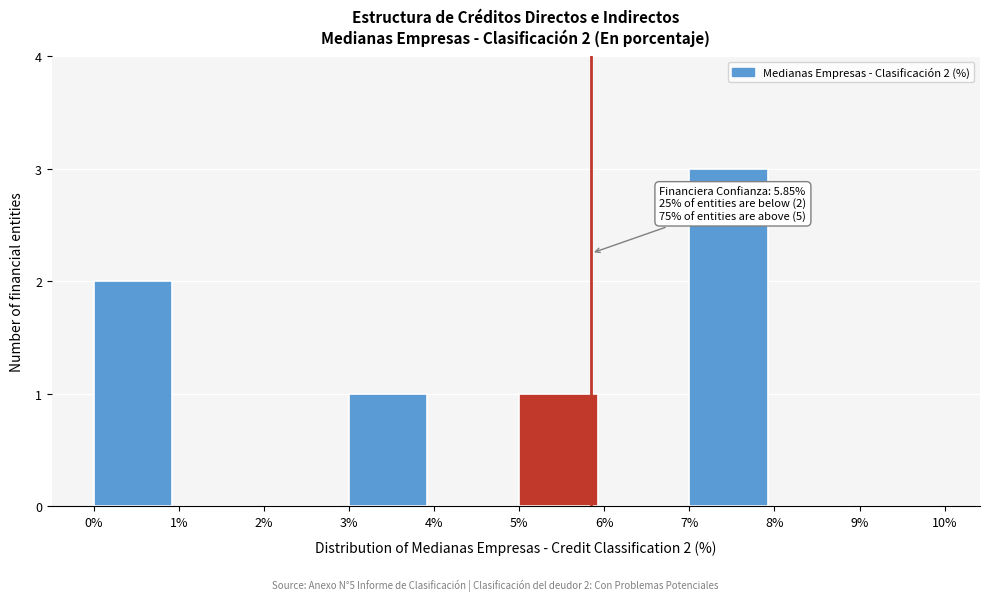

Over which range of the x-axis is the bar tallest?

7% to 8%